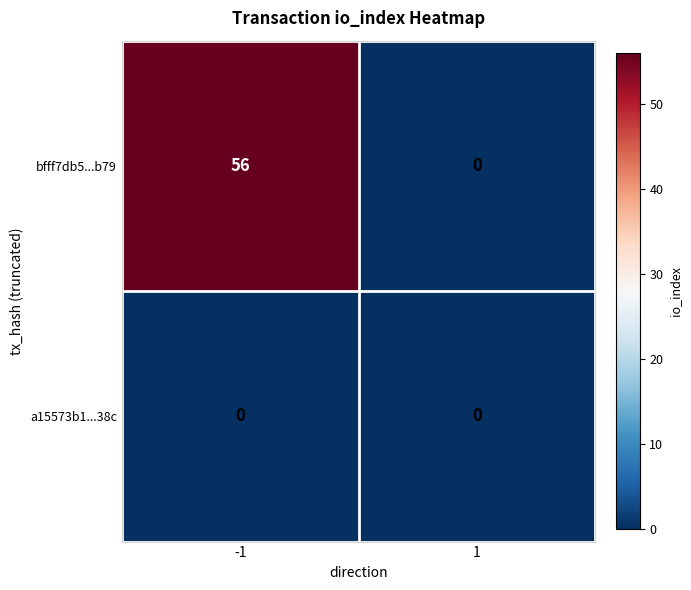

List the series in order of their peak value, highest first.

bfff7db5...b79, a15573b1...38c